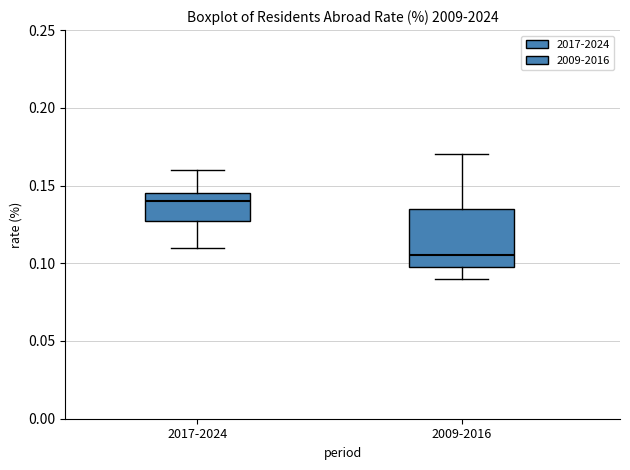

Reading left to right, transcribe this box plot: for each box, give where its median line is, the range the box spans, and where its two whiskers end, as read against the y-axis. The values are not printed on the chart, so give them approximately, as read against the axis.

2017-2024: median 0.140, box 0.130 to 0.145, whiskers 0.110 to 0.160
2009-2016: median 0.105, box 0.100 to 0.135, whiskers 0.090 to 0.170